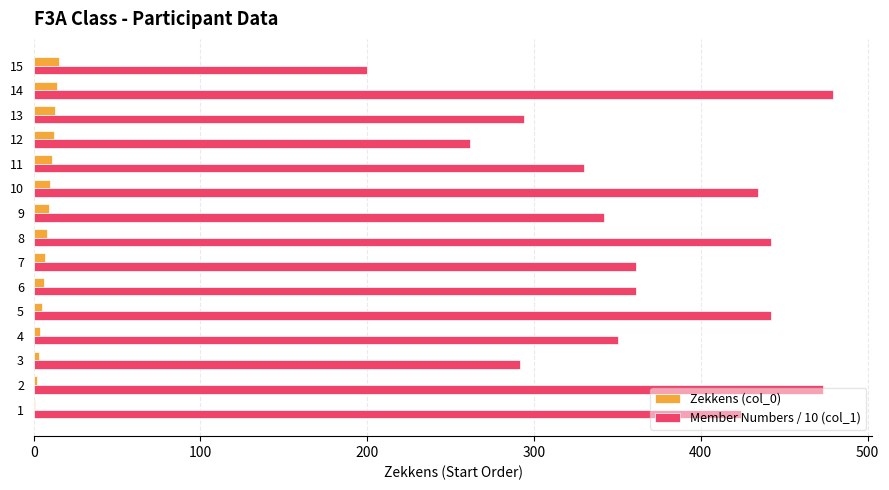

The value of Member Numbers / 10 (col_1) at 15 is 56.5. True or false?

False